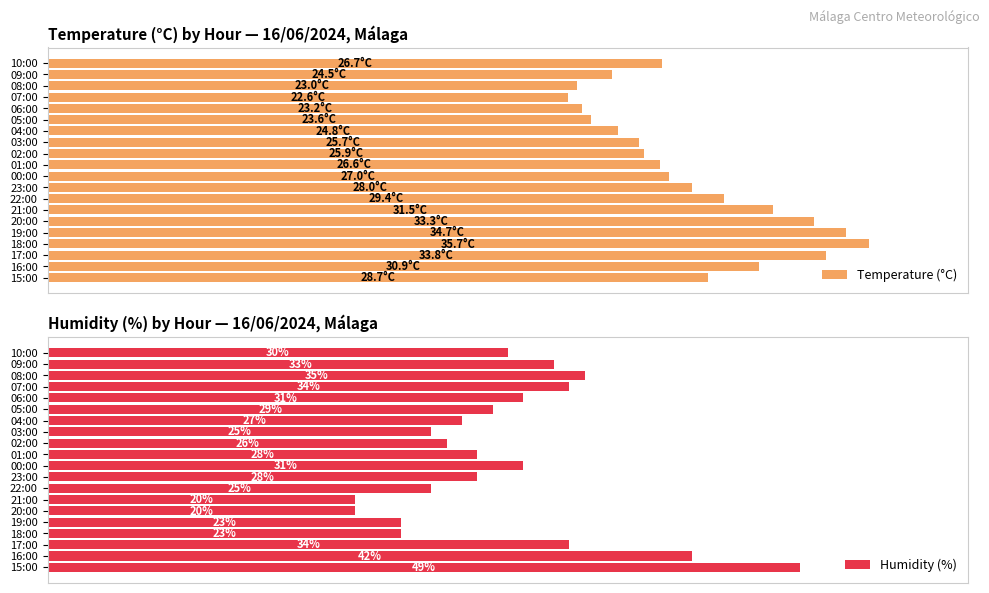

Which series has the widest spread of values?

Humidity (%)